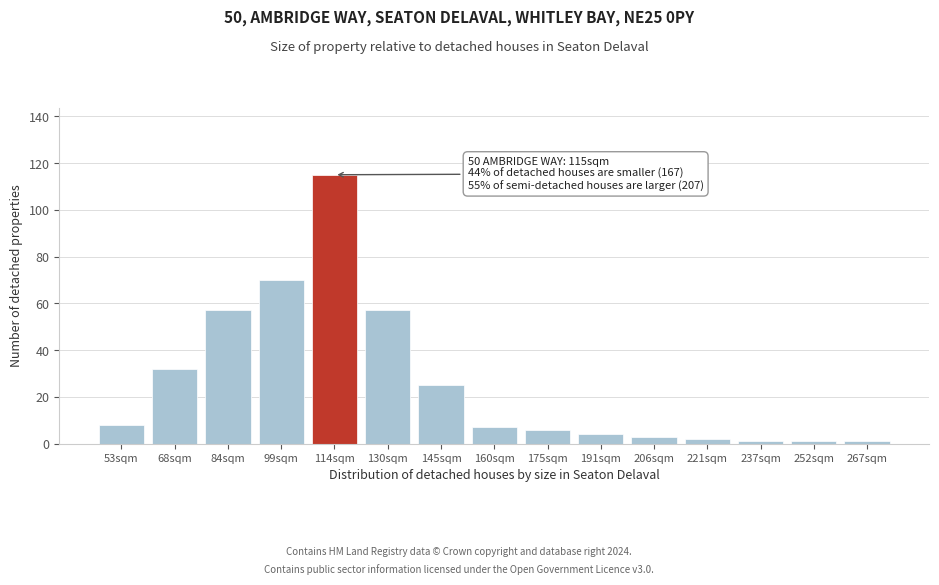

Reading left to right, list all the values displayed in this chart.

8	32	57	70	115	57	25	7	6	4	3	2	1	1	1